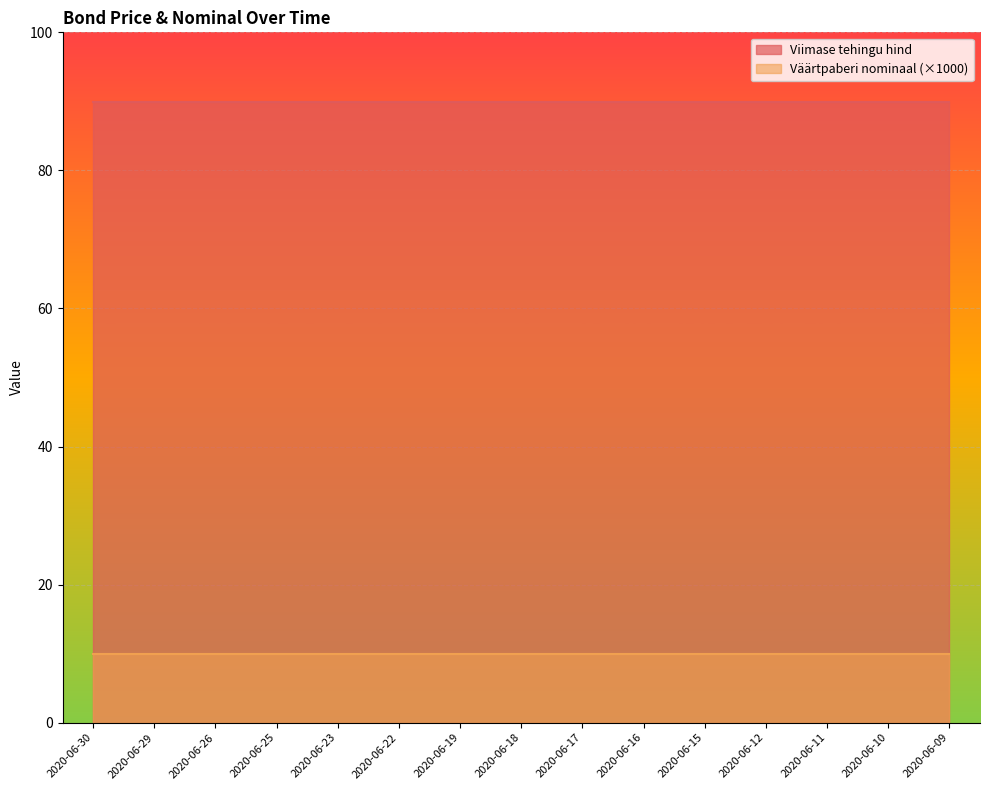

What is the value of the Viimase tehingu hind point at the 7th from the left?

89.9